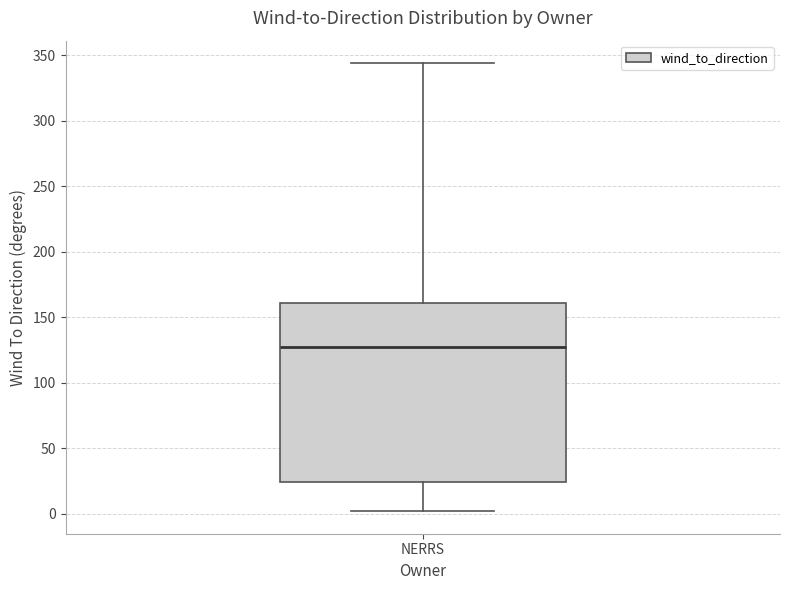

Transcribe this box plot: give where the median line is, the range the box spans, and where the two whiskers end, as read against the y-axis. The values are not printed on the chart, so give them approximately, as read against the axis.

median 125, box 25 to 160, whiskers 0 to 345